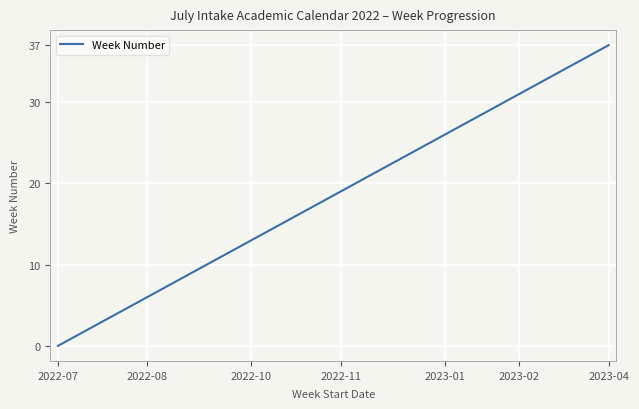

What is the greatest value displayed?

37